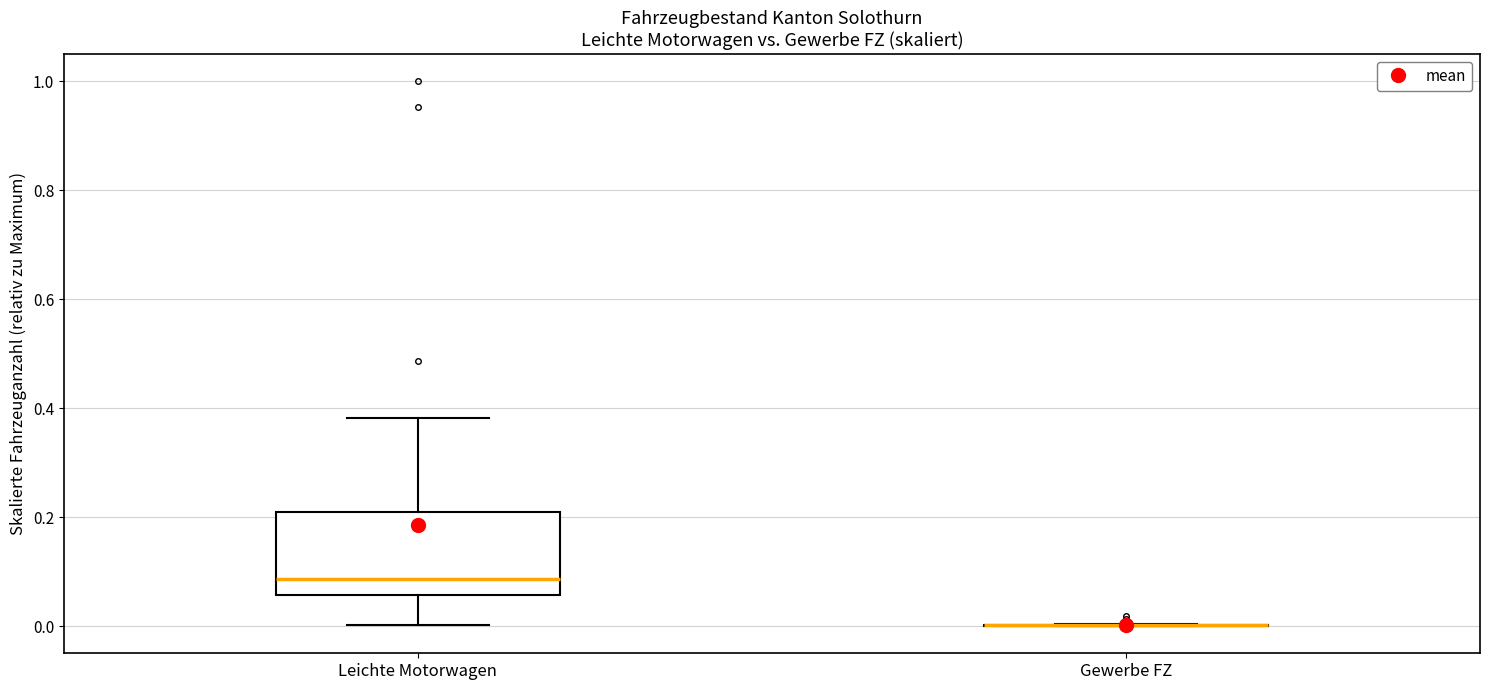

Reading left to right, read every box against the y-axis: the position of its median line, the range the box covers, and the ends of its whiskers. The values are not printed on the chart, so give them approximately, as read against the axis.

Leichte Motorwagen: median 0.08, box 0.06 to 0.20, whiskers 0.00 to 0.38
Gewerbe FZ: box collapsed to a line at 0.00, whiskers 0.00 to 0.00